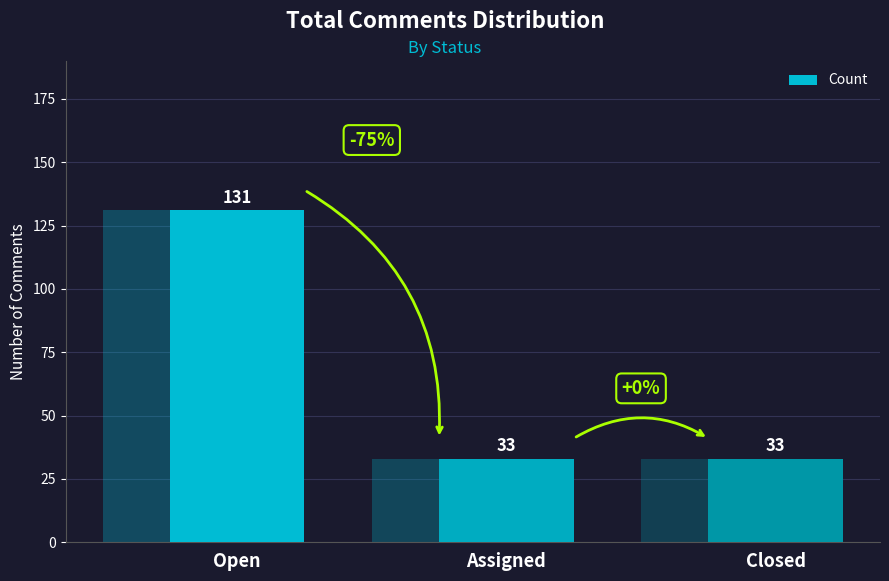

What is the change in value from Open to Closed?

-98